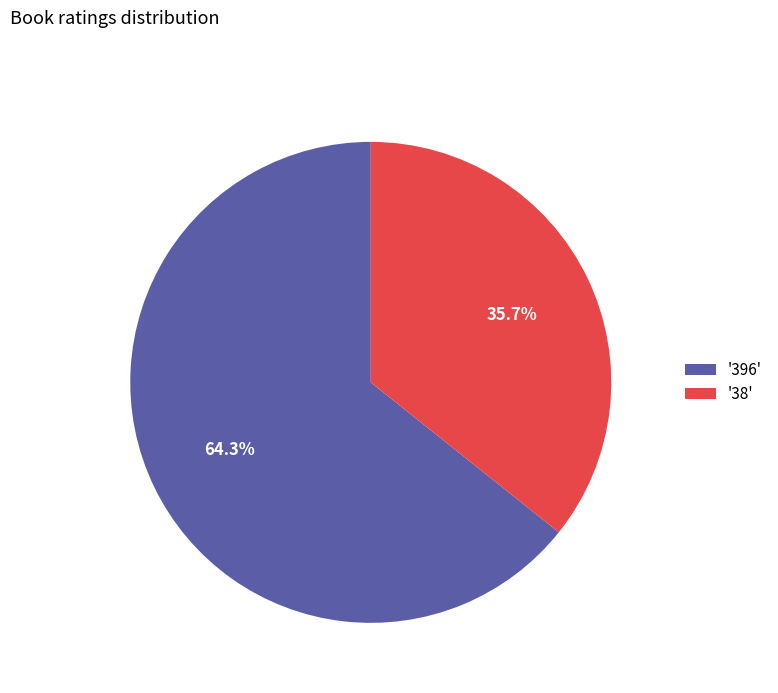

Between '38' and '396', which is larger?

'396'